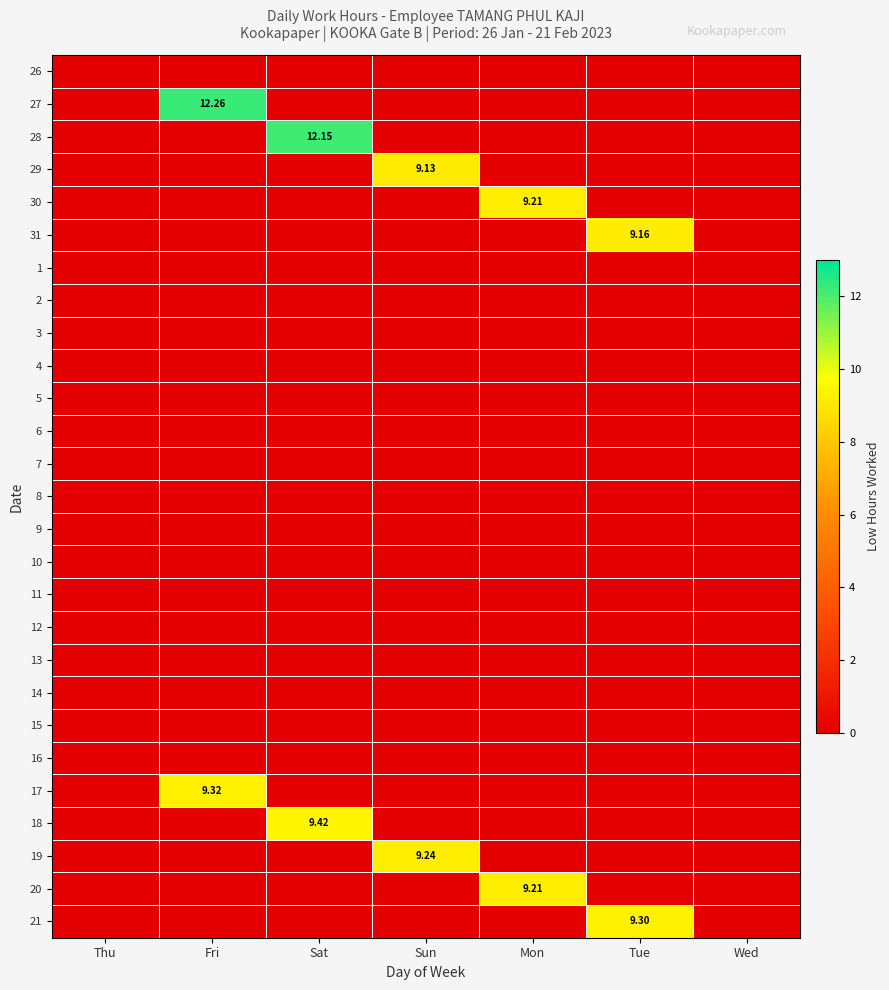

List the labels in order of 26 value, largest first.

Thu, Fri, Sat, Sun, Mon, Tue, Wed